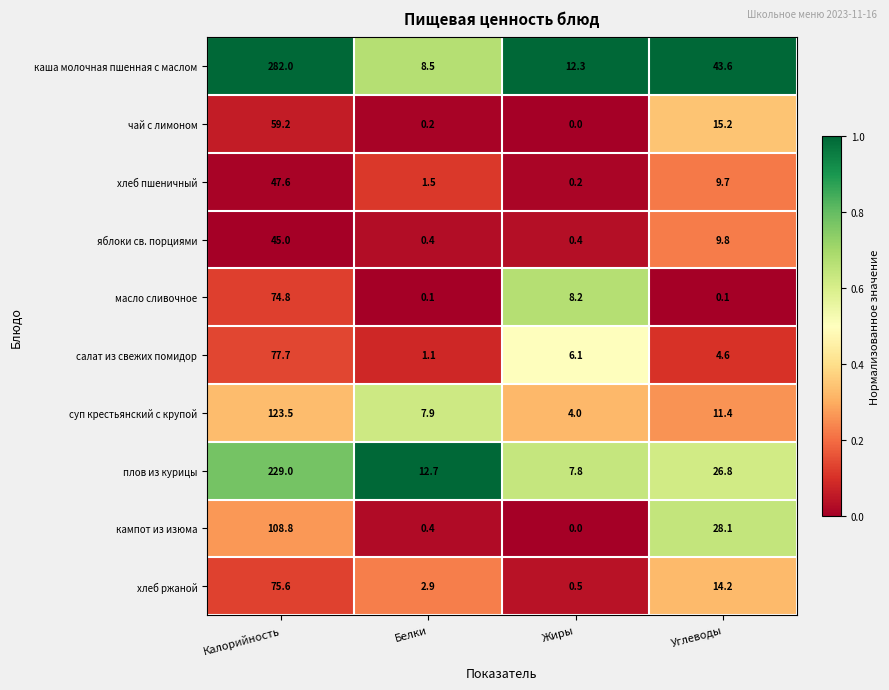

True or false: масло сливочное has a value of 51.5 at Калорийность.

False